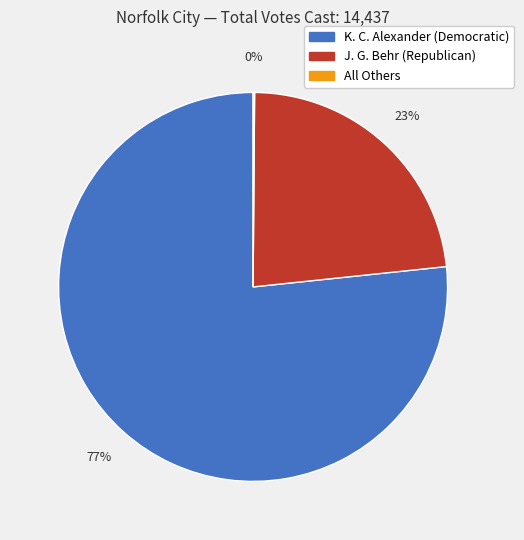

Which category has the biggest portion of the pie?

K. C. Alexander (Democratic)